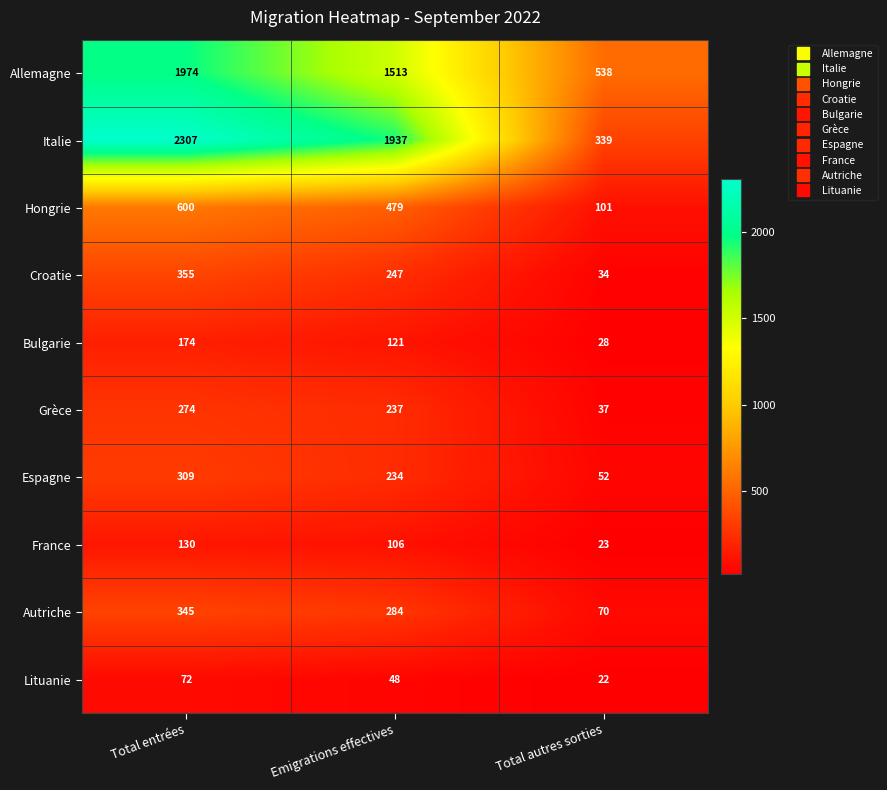

How many Espagne values are between 52 and 309?

3